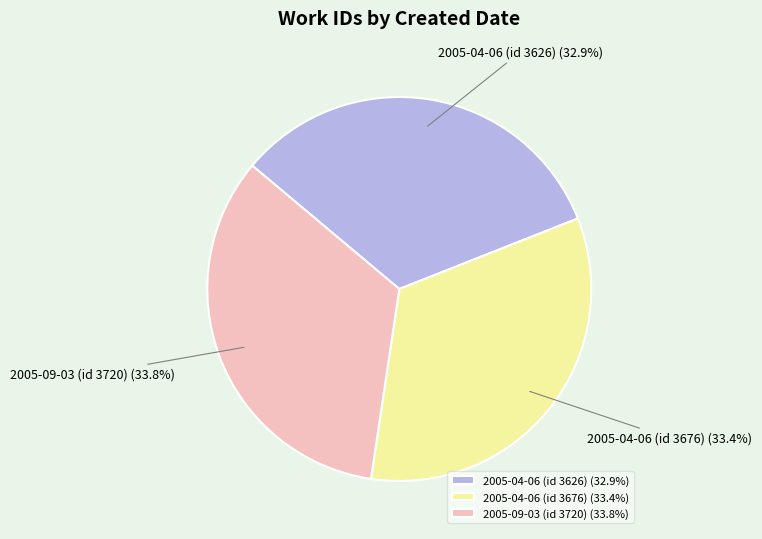

Do 2005-04-06 (id 3676) and 2005-04-06 (id 3626) together represent more than half of the pie?

Yes